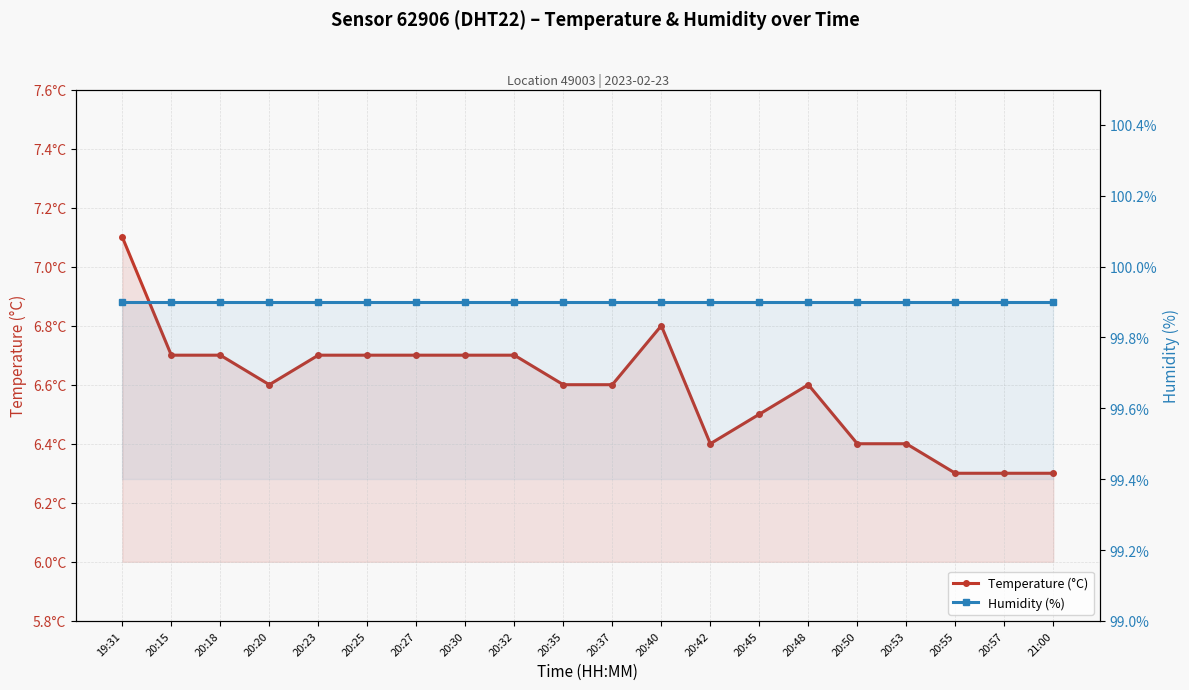

True or false: temperature and humidity intersect in this chart.

False